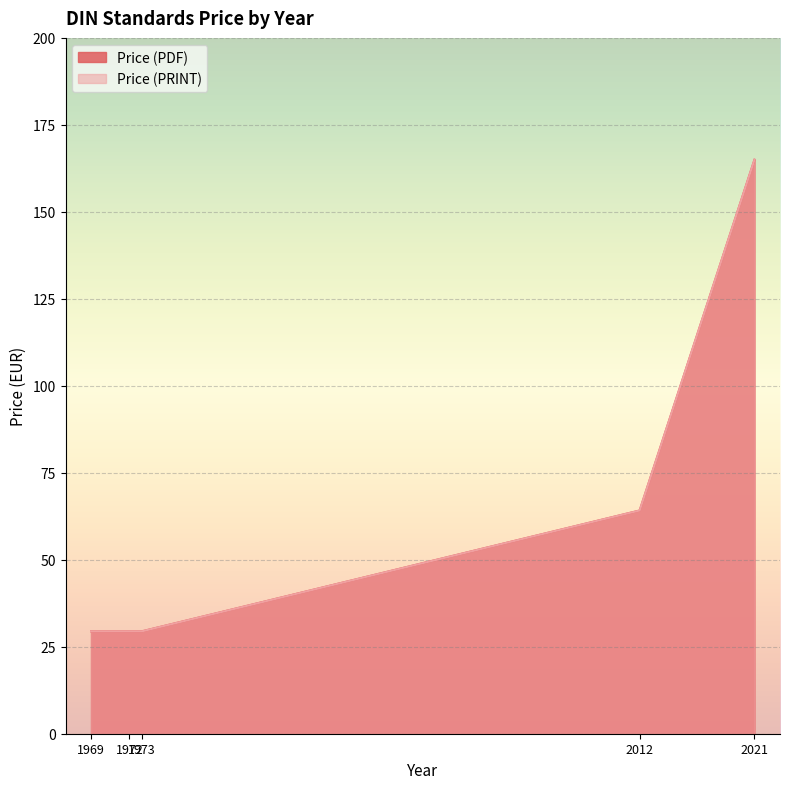

Does the chart display data point markers on the line(s)?

No